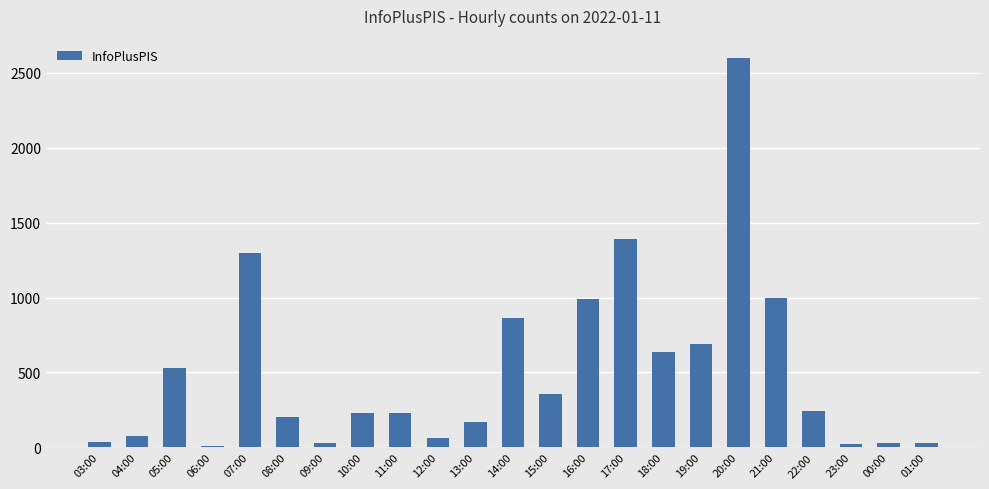

How many data points are less than 230?

11